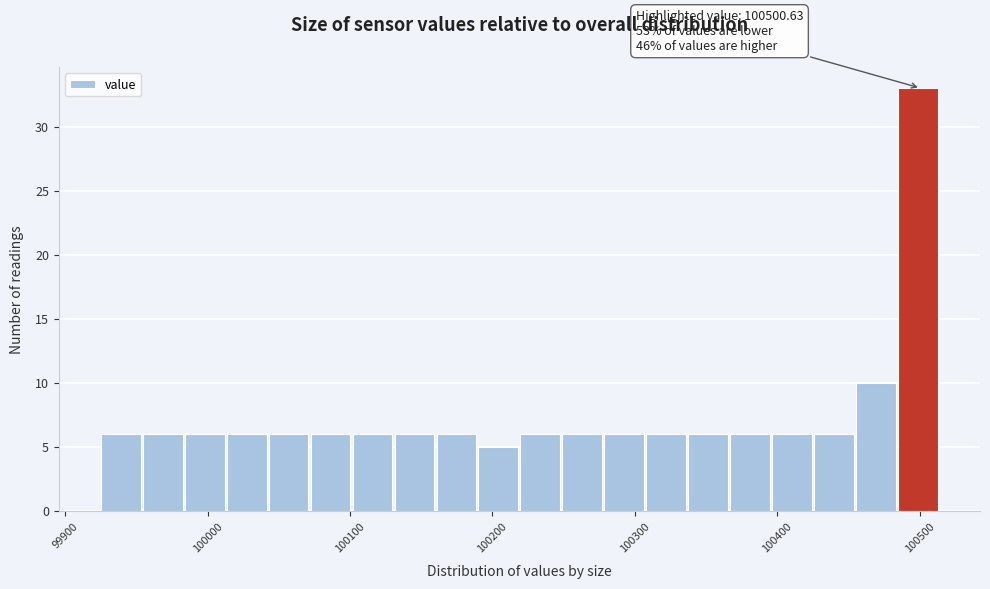

Read against the x-axis, roughly where is the centre of the tallest bar?

100500